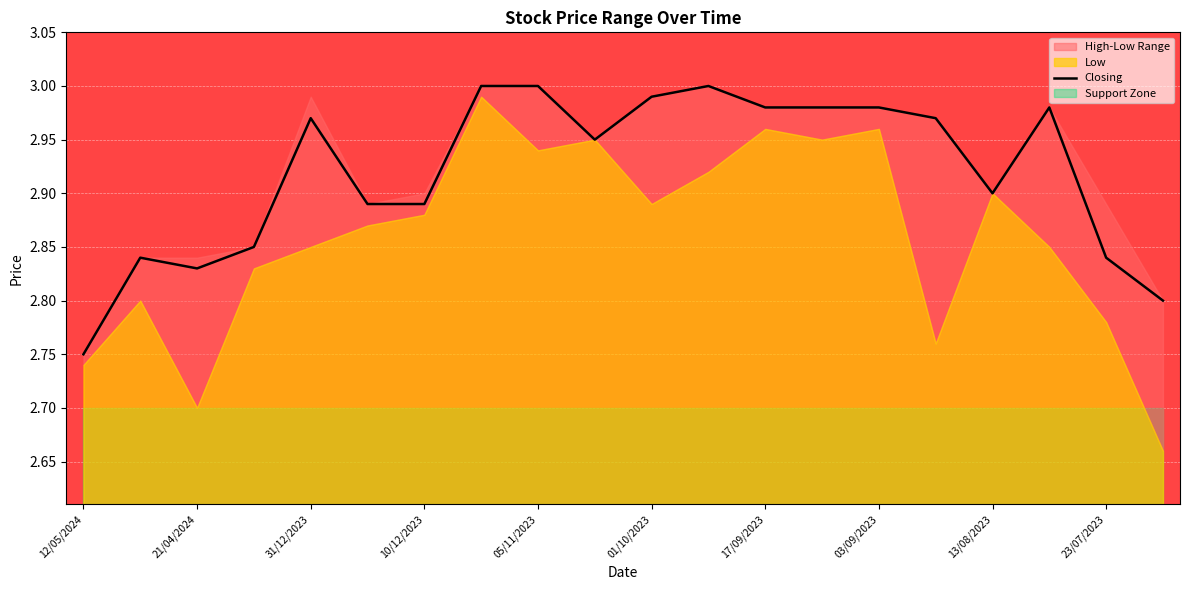

Reading left to right, what are all the values shown in this chart?

2.8	2.8	2.8	2.9	3.0	2.9	2.9	3.0	3.0	3.0	3.0	3.0	3.0	3.0	3.0	3.0	2.9	3.0	2.8	2.8